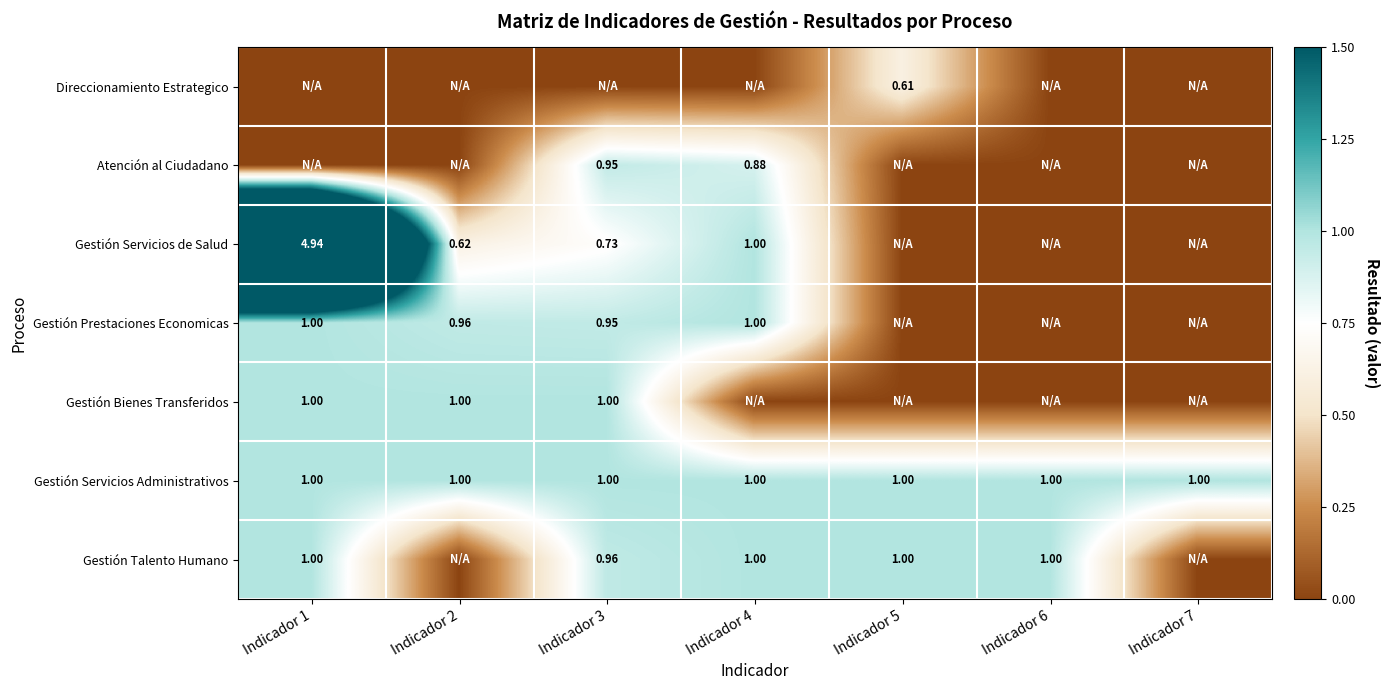

Which category has the highest value across all series?

Indicador 1